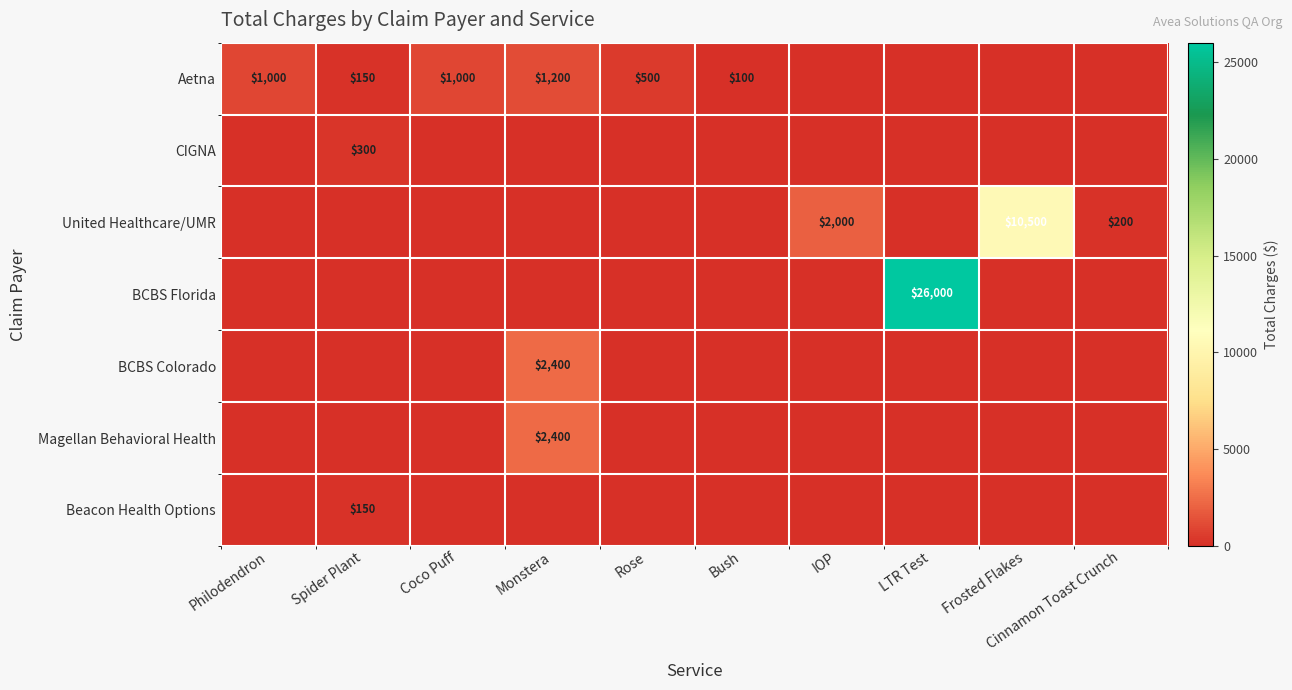

True or false: BCBS Florida has a value of 41283 at LTR Test.

False